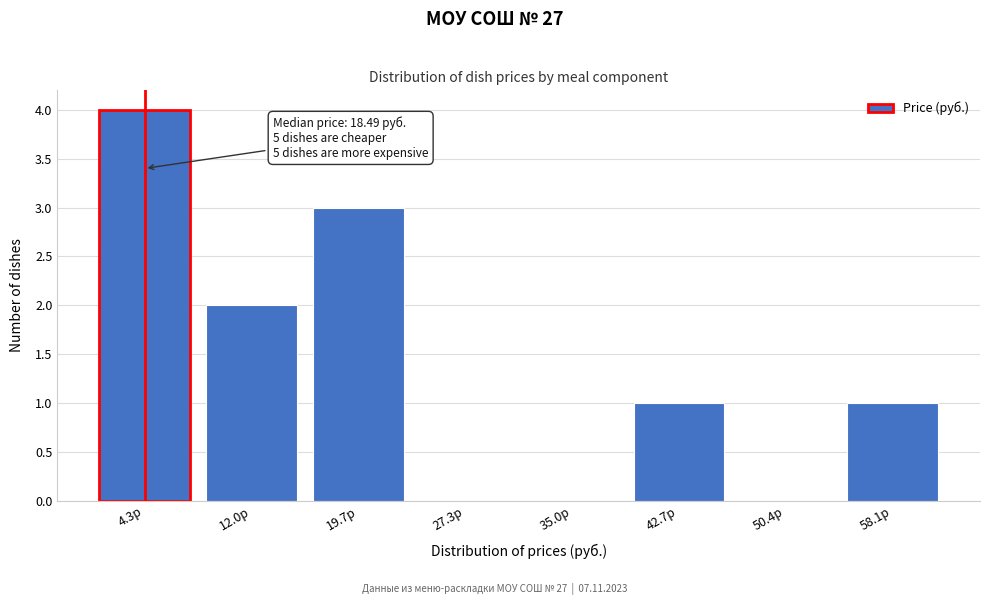

Reading left to right, what are all the values shown in this chart?

4.3р=4	12.0р=2	19.7р=3	27.3р=0	35.0р=0	42.7р=1	50.4р=0	58.1р=1